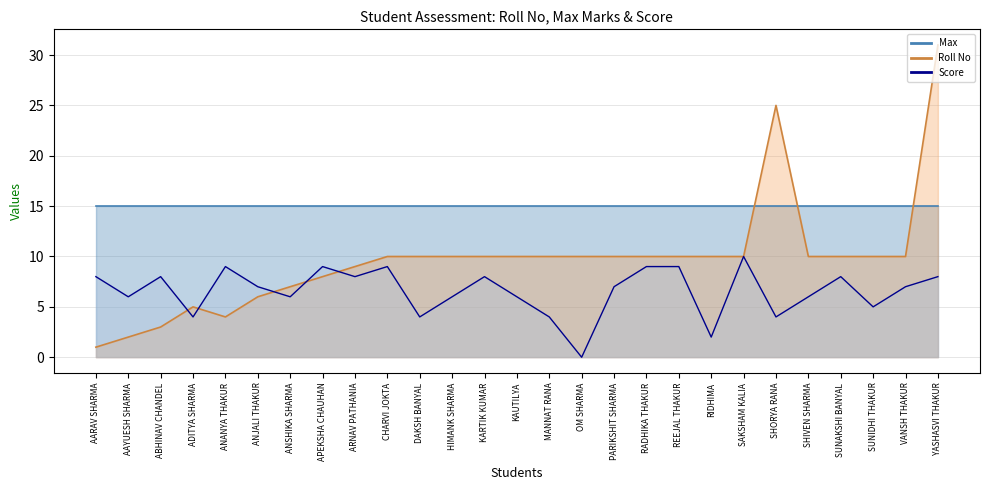

Reading right to left, transcribe all the data shown in this chart.

Roll No: 31	10	10	10	10	25	10	10	10	10	10	10	10	10	10	10	10	10	9	8	7	6	4	5	3	2	1
Score: 8	7	5	8	6	4	10	2	9	9	7	0	4	6	8	6	4	9	8	9	6	7	9	4	8	6	8